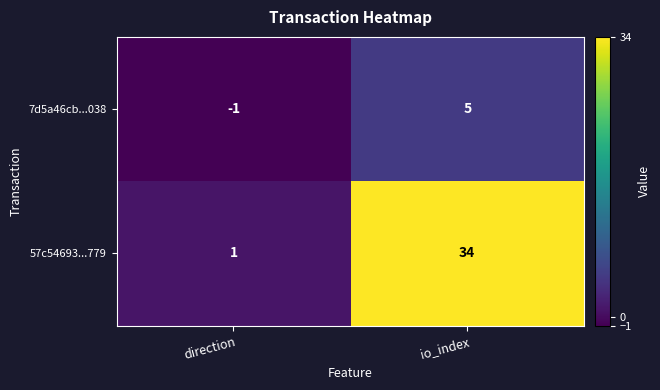

Which series has the largest range (max minus min)?

57c54693...779